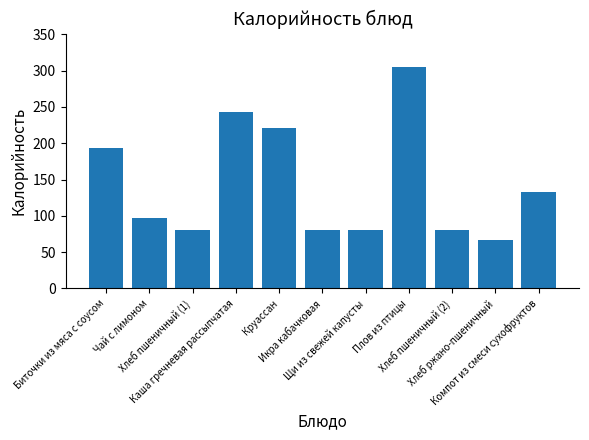

What is the difference between the maximum and minimum values?

238.7